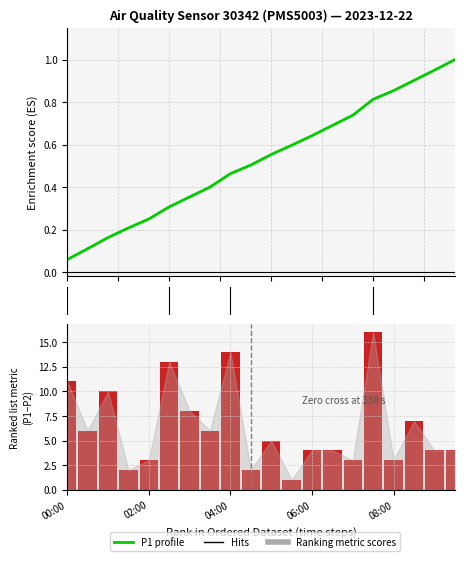

At how many categories does at least one series exceed 14?

1